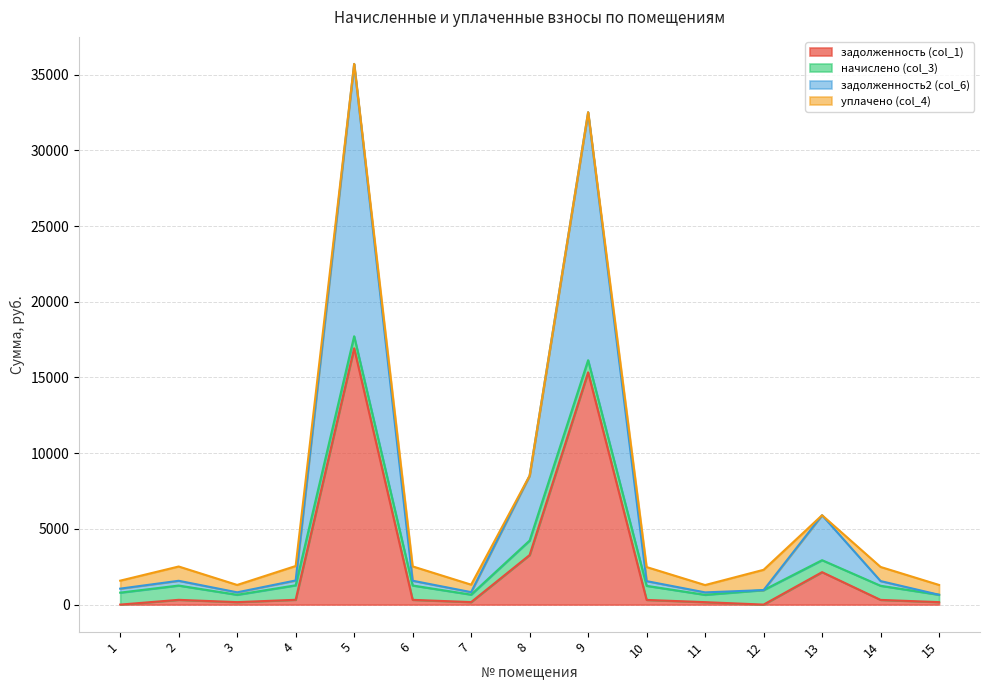

Which series has the largest total across all categories?

задолженность2 (col_6)